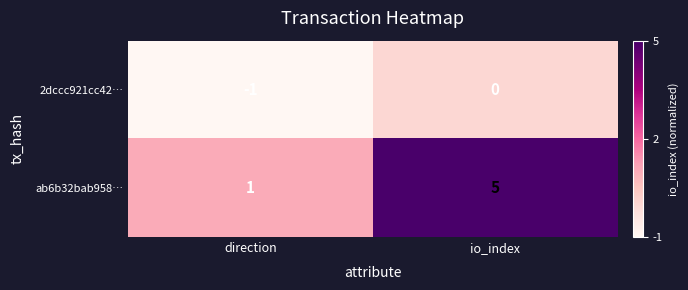

At which label does 2dccc921cc42… reach its minimum?

direction